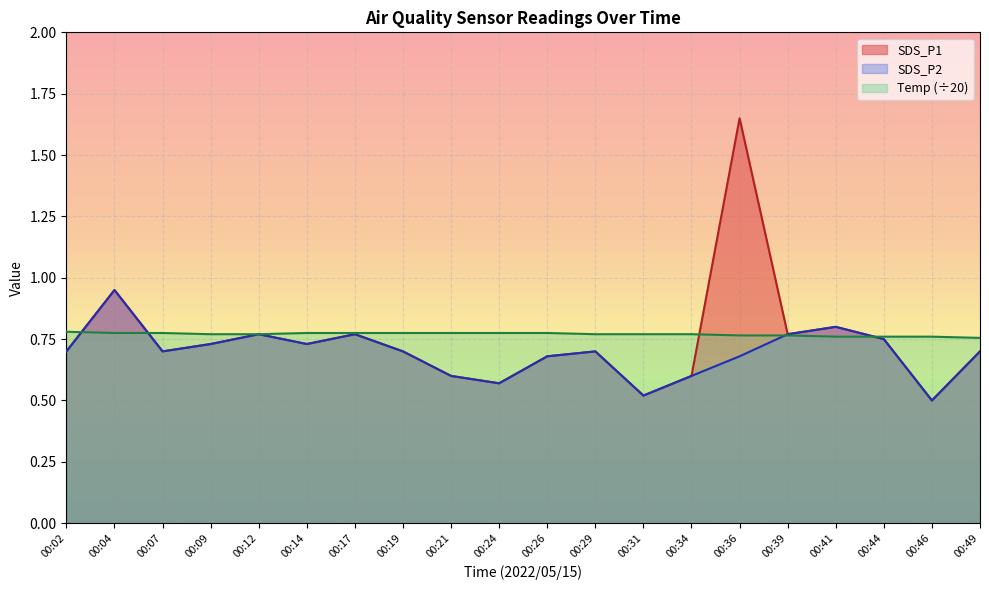

What is the maximum value shown in the chart?

1.6